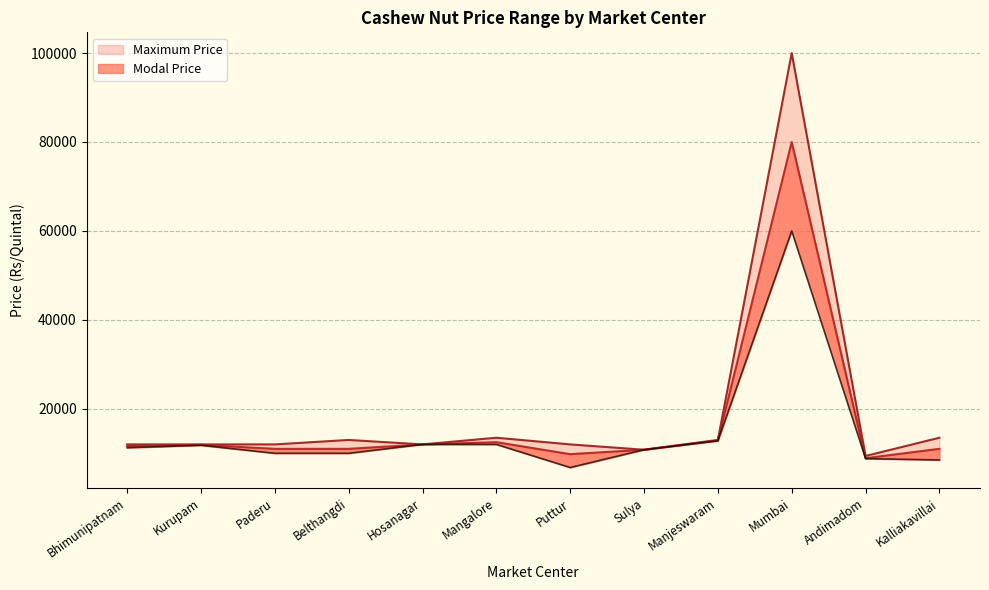

Which series changed the most between Hosanagar and Sulya?

Minimum Price